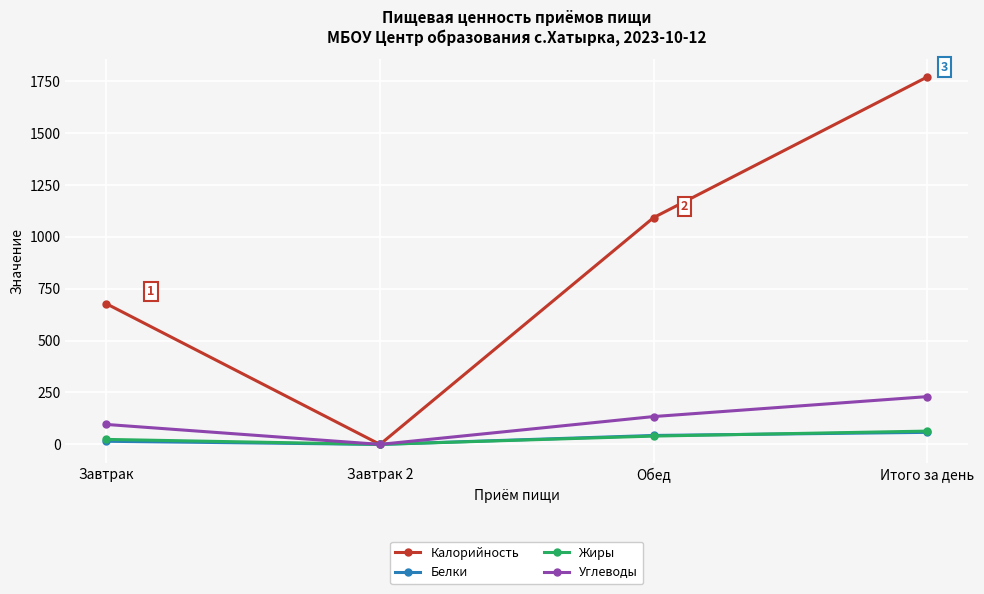

True or false: Углеводы has more than 0 points higher than both neighbors.

False